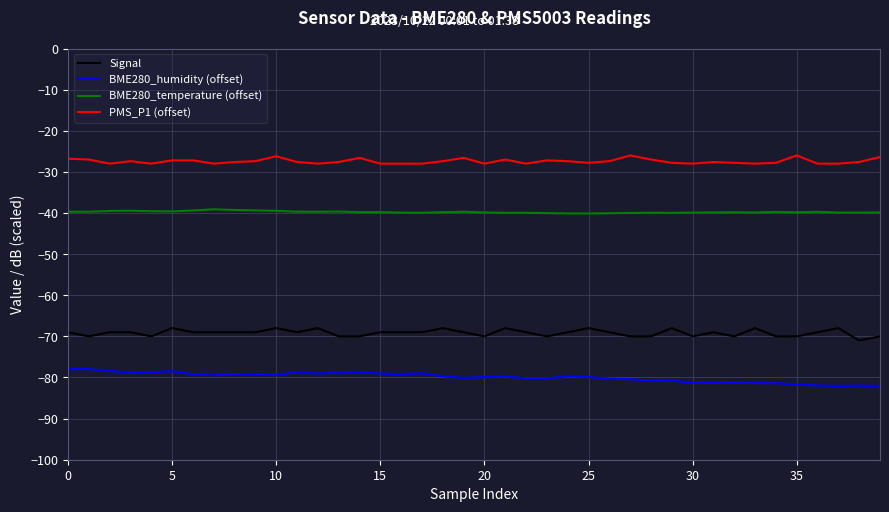

What is the difference between the maximum and minimum values in the PMS_P1 (offset) series?

2.0